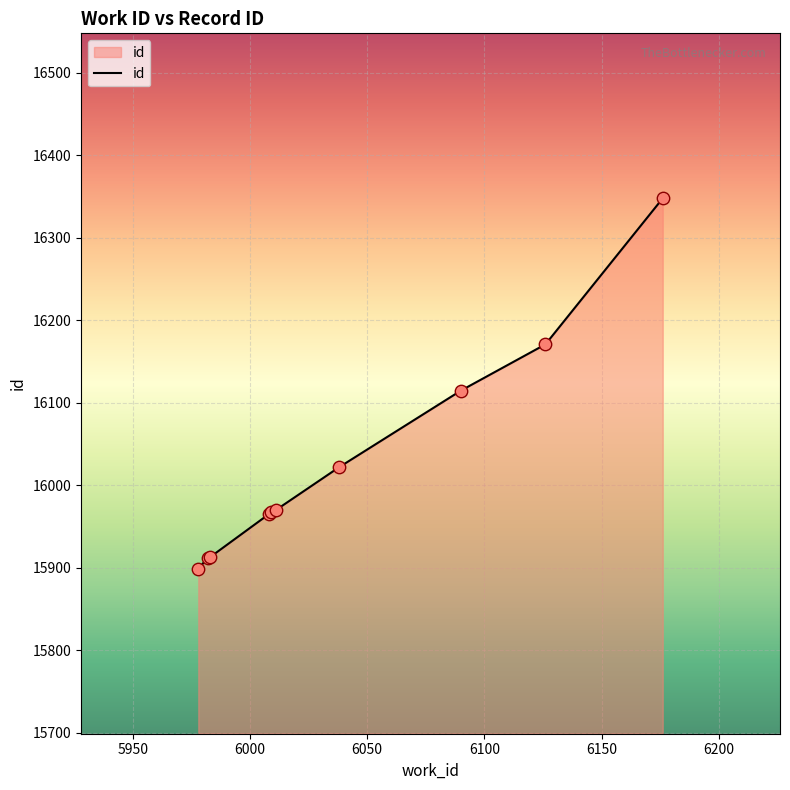

What is the maximum value shown in the chart?

16348